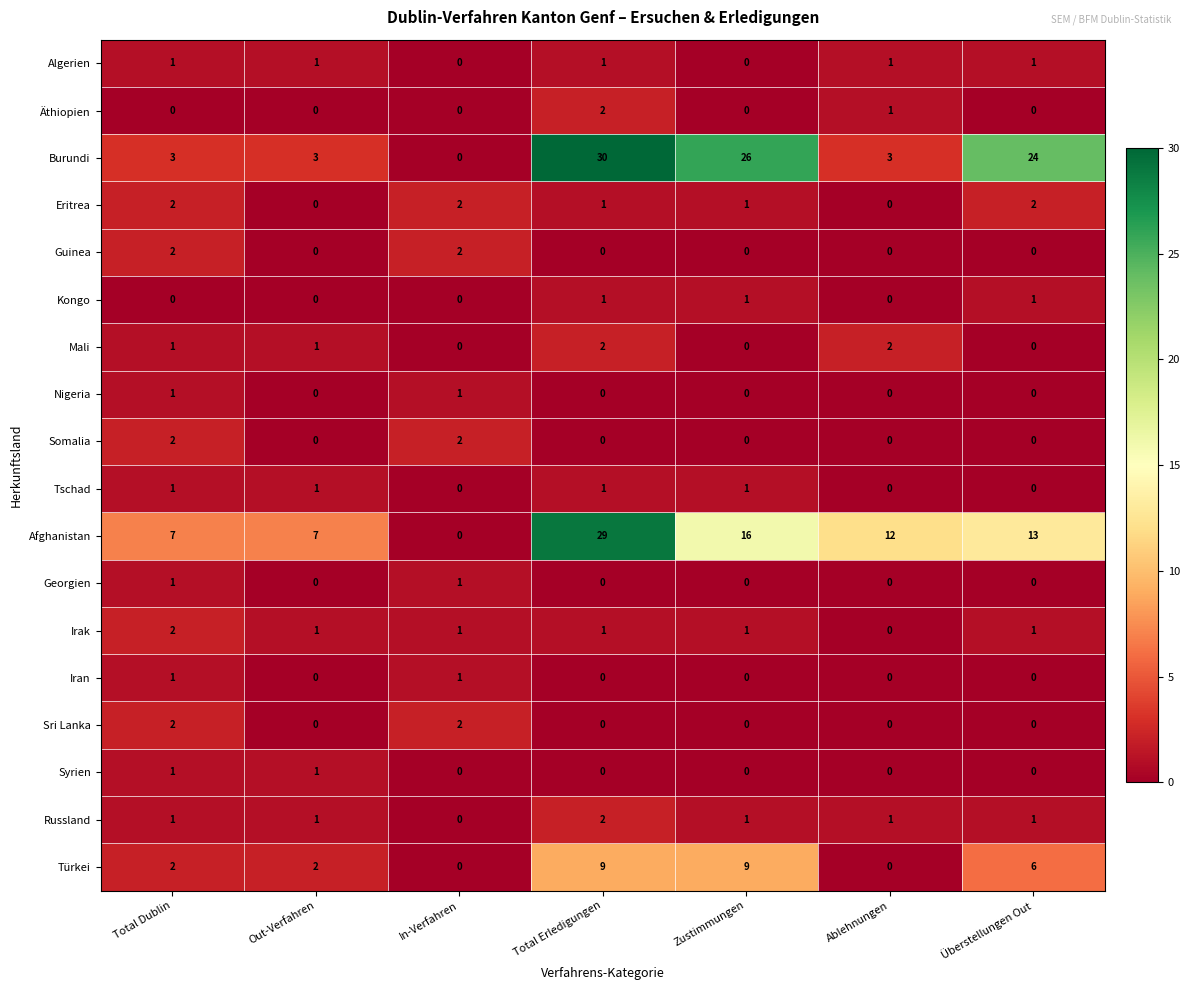

At how many categories does at least one series exceed 11?

4